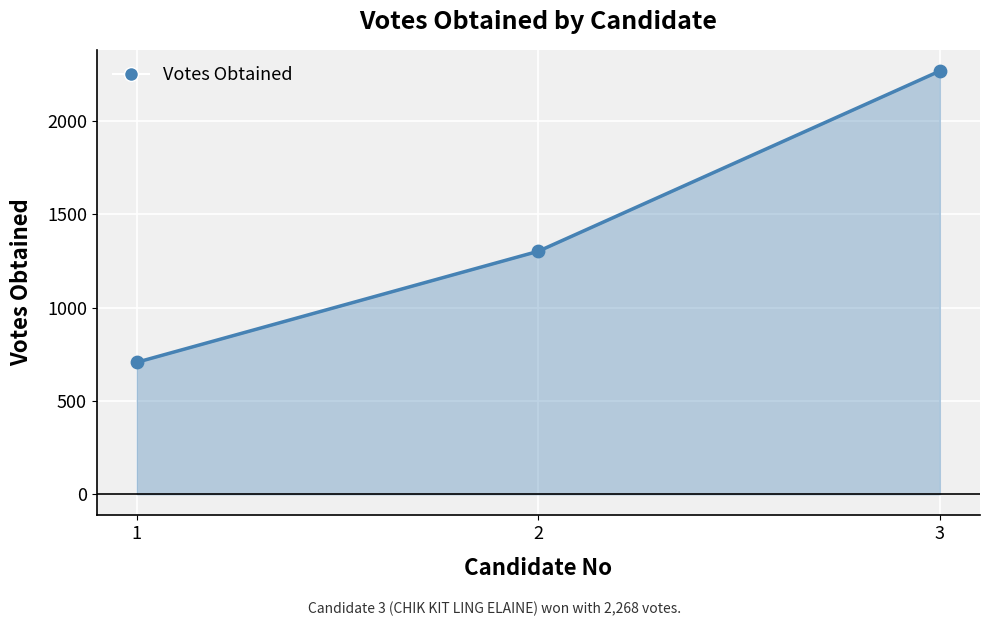

What is the ratio of the value at 3 to the value at 2?

1.7